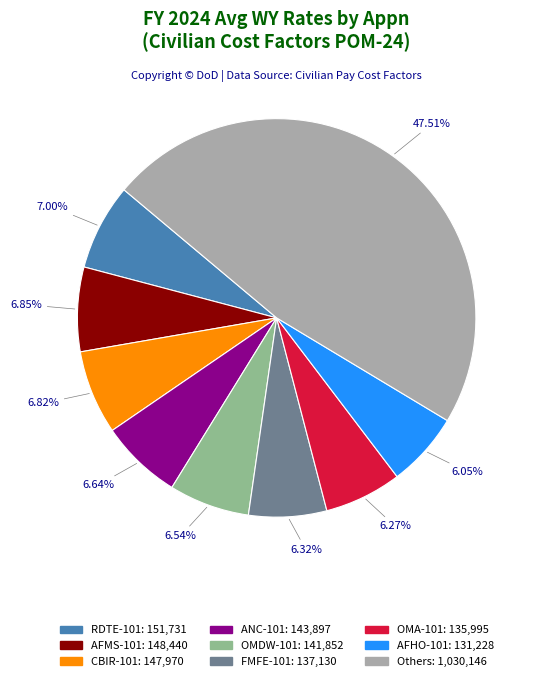

Does any single category account for the majority?

No